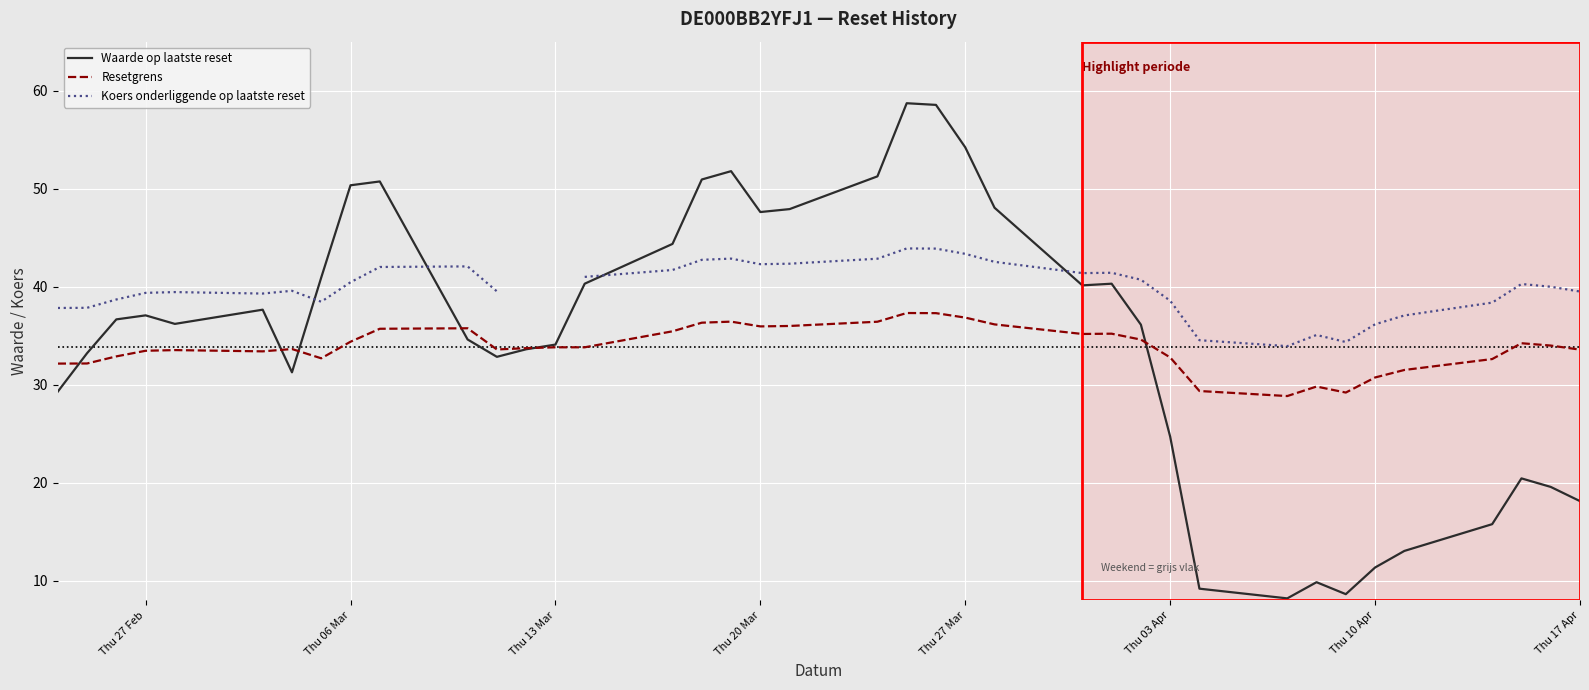

What is the value of the Waarde op laatste reset point at the 21st from the left?

51.3